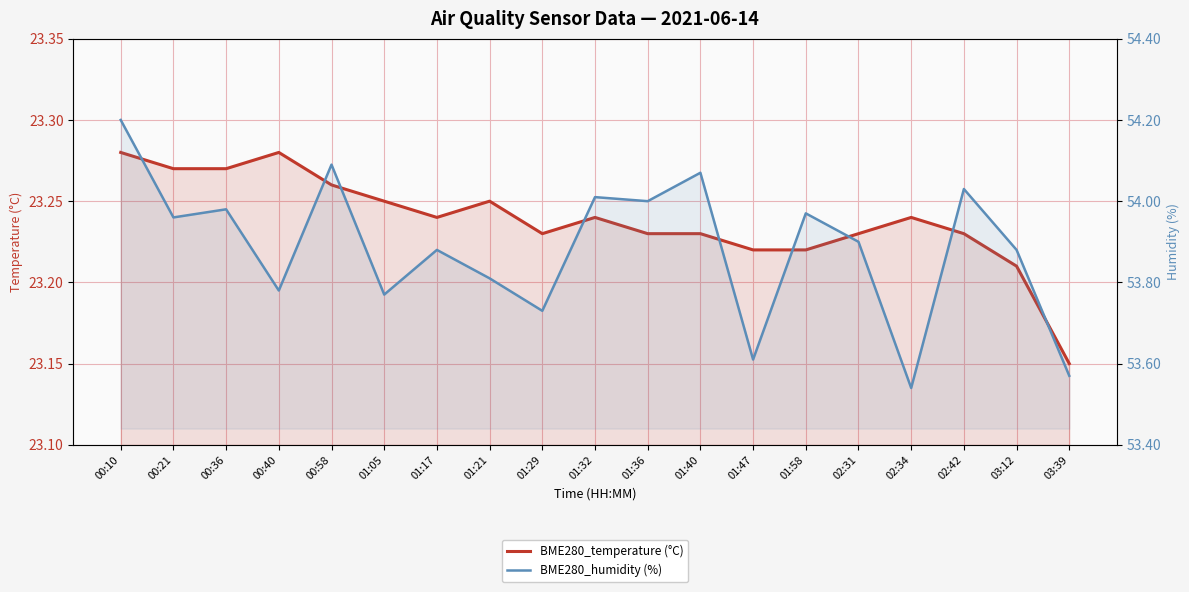

Is the value of BME280_temperature (°C) at 02:31 greater than the value of BME280_humidity (%) at 01:05?

No